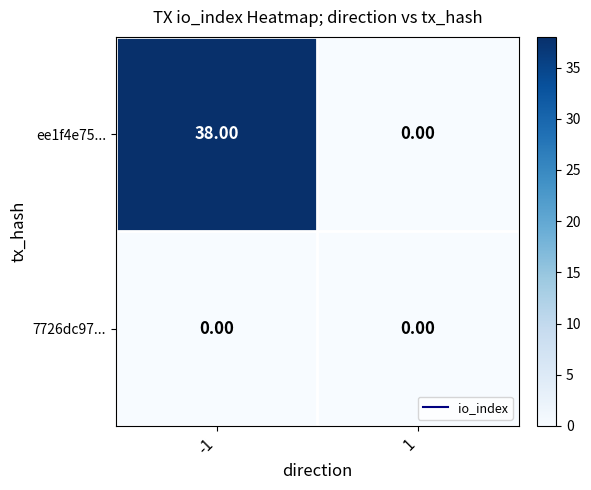

What is the total value across all series at -1?

38